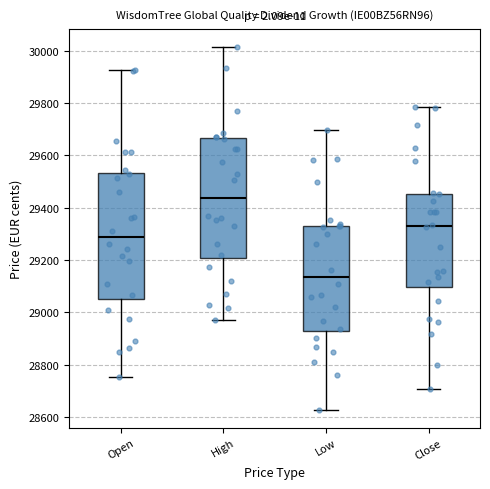

Where is the upper edge of the box for Open on the y-axis? The values are not printed on the chart, so give them approximately, as read against the axis.

29540